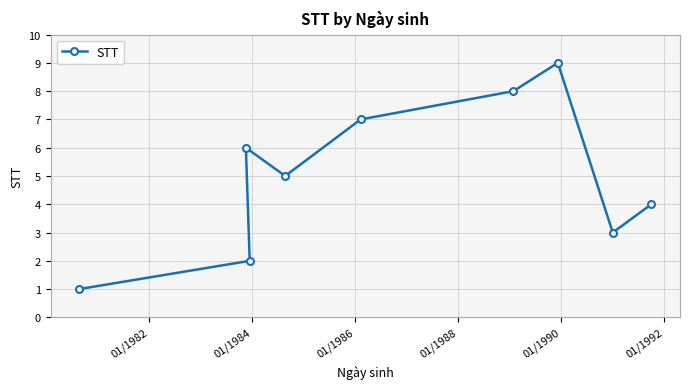

What is the sum of all values?

45